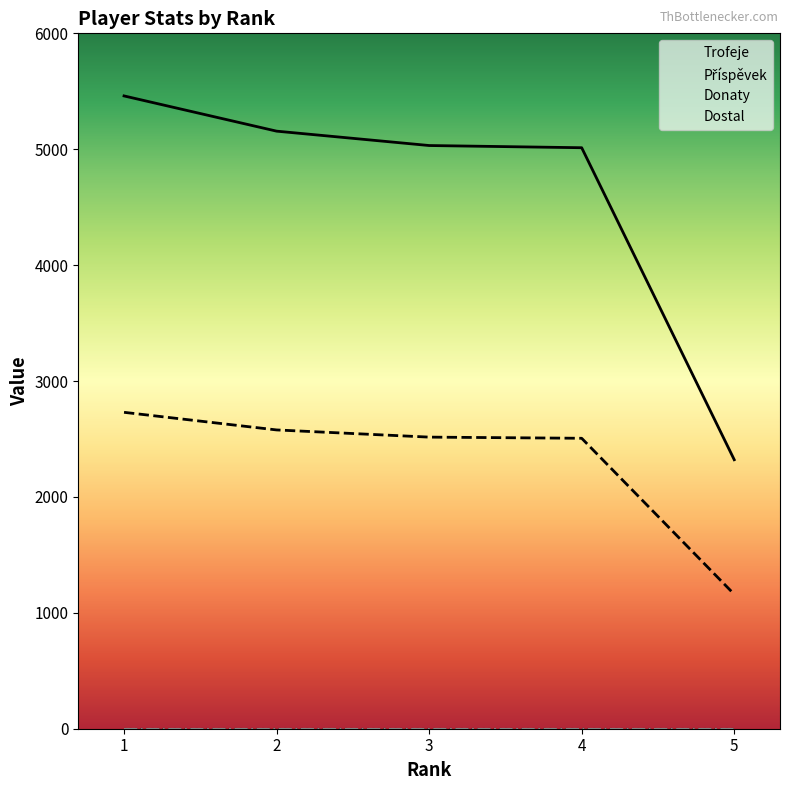

True or false: Trofeje and Příspěvek cross at least once.

False